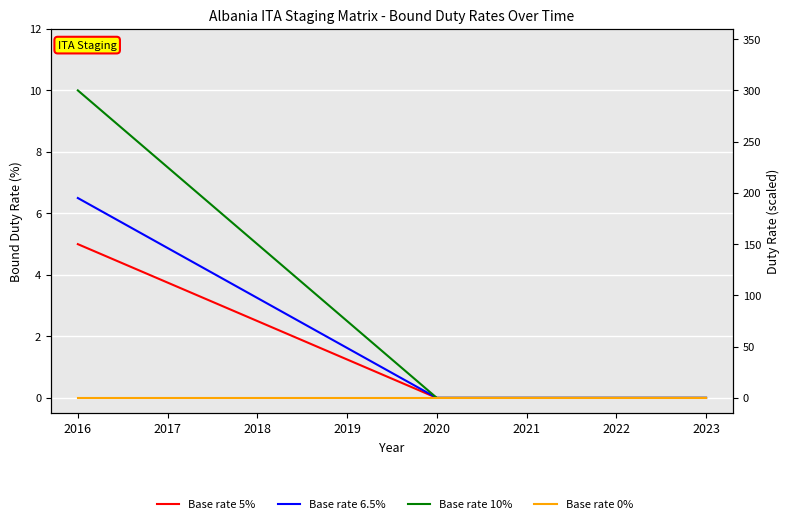

Rank the categories by Base rate 0% value from highest to lowest.

2016, 2017, 2018, 2019, 2020, 2021, 2022, 2023